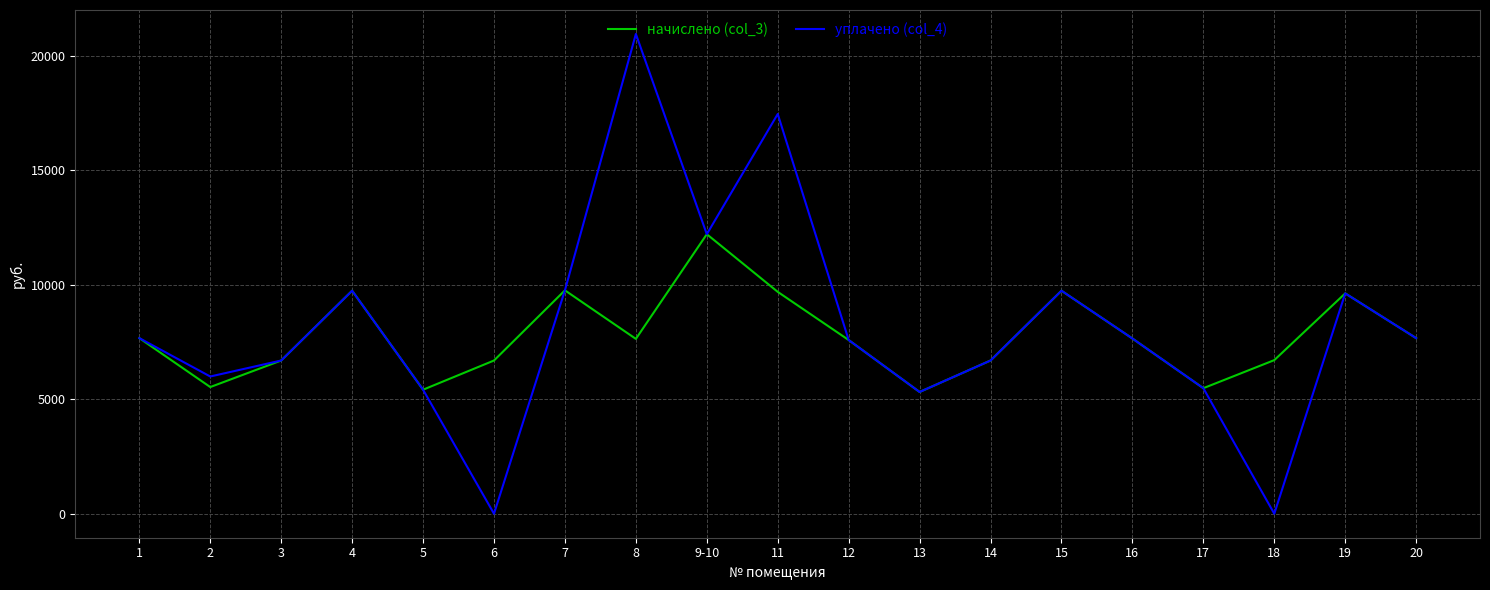

Which series has the widest spread of values?

уплачено (col_4)